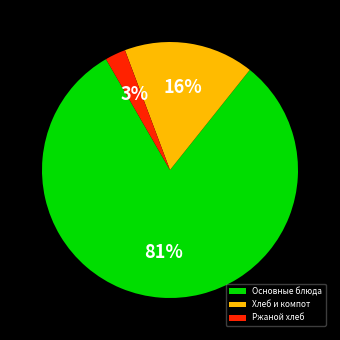

Is there a majority slice in this chart?

Yes